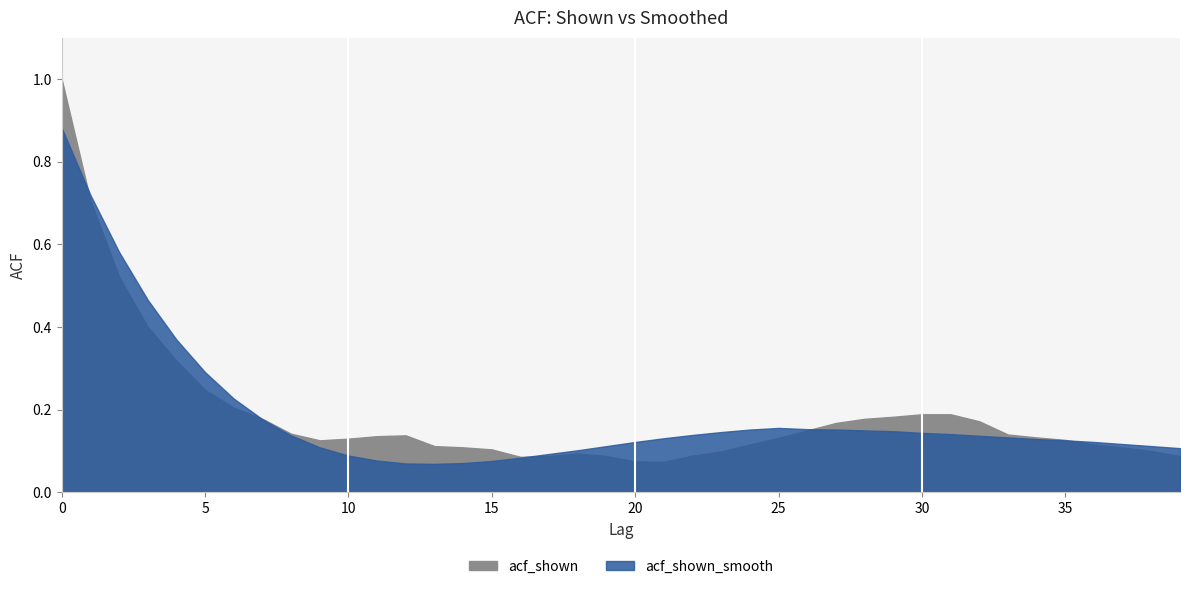

At which label is acf_shown closest to 0?

21